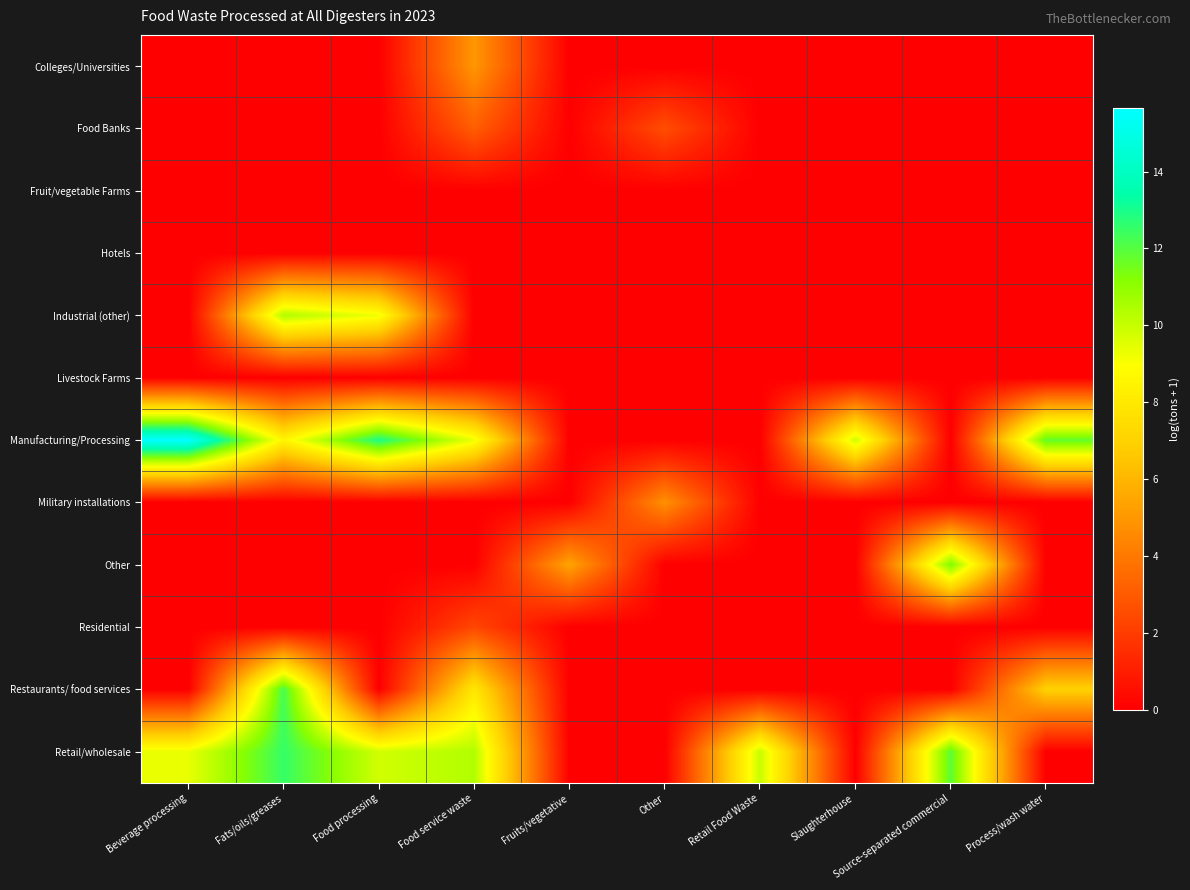

Reading right to left, transcribe all the data shown in this chart.

Colleges/Universities: Process/wash water=0.0	Source-separated commercial=0.0	Slaughterhouse=0.0	Retail Food Waste=0.0	Other=0.0	Fruits/vegetative=0.0	Food service waste=5.0	Food processing=0.0	Fats/oils/greases=0.0	Beverage processing=0.0
Food Banks: Process/wash water=0.0	Source-separated commercial=0.0	Slaughterhouse=0.0	Retail Food Waste=0.0	Other=2.6	Fruits/vegetative=0.0	Food service waste=3.1	Food processing=0.0	Fats/oils/greases=0.0	Beverage processing=0.0
Fruit/vegetable Farms: Process/wash water=0.0	Source-separated commercial=0.0	Slaughterhouse=0.0	Retail Food Waste=0.0	Other=0.0	Fruits/vegetative=0.0	Food service waste=0.0	Food processing=0.0	Fats/oils/greases=0.0	Beverage processing=0.0
Hotels: Process/wash water=0.0	Source-separated commercial=0.0	Slaughterhouse=0.0	Retail Food Waste=0.0	Other=0.0	Fruits/vegetative=0.0	Food service waste=0.0	Food processing=0.0	Fats/oils/greases=0.0	Beverage processing=0.0
Industrial (other): Process/wash water=0.0	Source-separated commercial=0.0	Slaughterhouse=0.0	Retail Food Waste=0.0	Other=0.0	Fruits/vegetative=0.0	Food service waste=0.0	Food processing=9.2	Fats/oils/greases=10.4	Beverage processing=0.0
Livestock Farms: Process/wash water=0.0	Source-separated commercial=0.0	Slaughterhouse=0.0	Retail Food Waste=0.0	Other=0.0	Fruits/vegetative=0.0	Food service waste=0.0	Food processing=0.0	Fats/oils/greases=0.0	Beverage processing=0.0
Manufacturing/Processing: Process/wash water=11.8	Source-separated commercial=0.0	Slaughterhouse=9.9	Retail Food Waste=0.0	Other=0.0	Fruits/vegetative=0.0	Food service waste=9.3	Food processing=13.0	Fats/oils/greases=8.5	Beverage processing=15.6
Military installations: Process/wash water=0.0	Source-separated commercial=0.0	Slaughterhouse=0.0	Retail Food Waste=0.0	Other=4.8	Fruits/vegetative=0.0	Food service waste=0.0	Food processing=0.0	Fats/oils/greases=0.0	Beverage processing=0.0
Other: Process/wash water=0.0	Source-separated commercial=11.3	Slaughterhouse=0.0	Retail Food Waste=0.0	Other=0.0	Fruits/vegetative=5.4	Food service waste=0.0	Food processing=0.0	Fats/oils/greases=0.0	Beverage processing=0.0
Residential: Process/wash water=0.0	Source-separated commercial=0.0	Slaughterhouse=0.0	Retail Food Waste=0.0	Other=0.0	Fruits/vegetative=0.0	Food service waste=2.3	Food processing=0.0	Fats/oils/greases=0.0	Beverage processing=0.0
Restaurants/ food services: Process/wash water=7.0	Source-separated commercial=0.0	Slaughterhouse=0.0	Retail Food Waste=0.0	Other=0.0	Fruits/vegetative=0.0	Food service waste=7.9	Food processing=0.0	Fats/oils/greases=12.2	Beverage processing=0.0
Retail/wholesale: Process/wash water=0.0	Source-separated commercial=11.9	Slaughterhouse=0.0	Retail Food Waste=10.0	Other=0.0	Fruits/vegetative=0.0	Food service waste=10.4	Food processing=9.8	Fats/oils/greases=12.5	Beverage processing=9.3